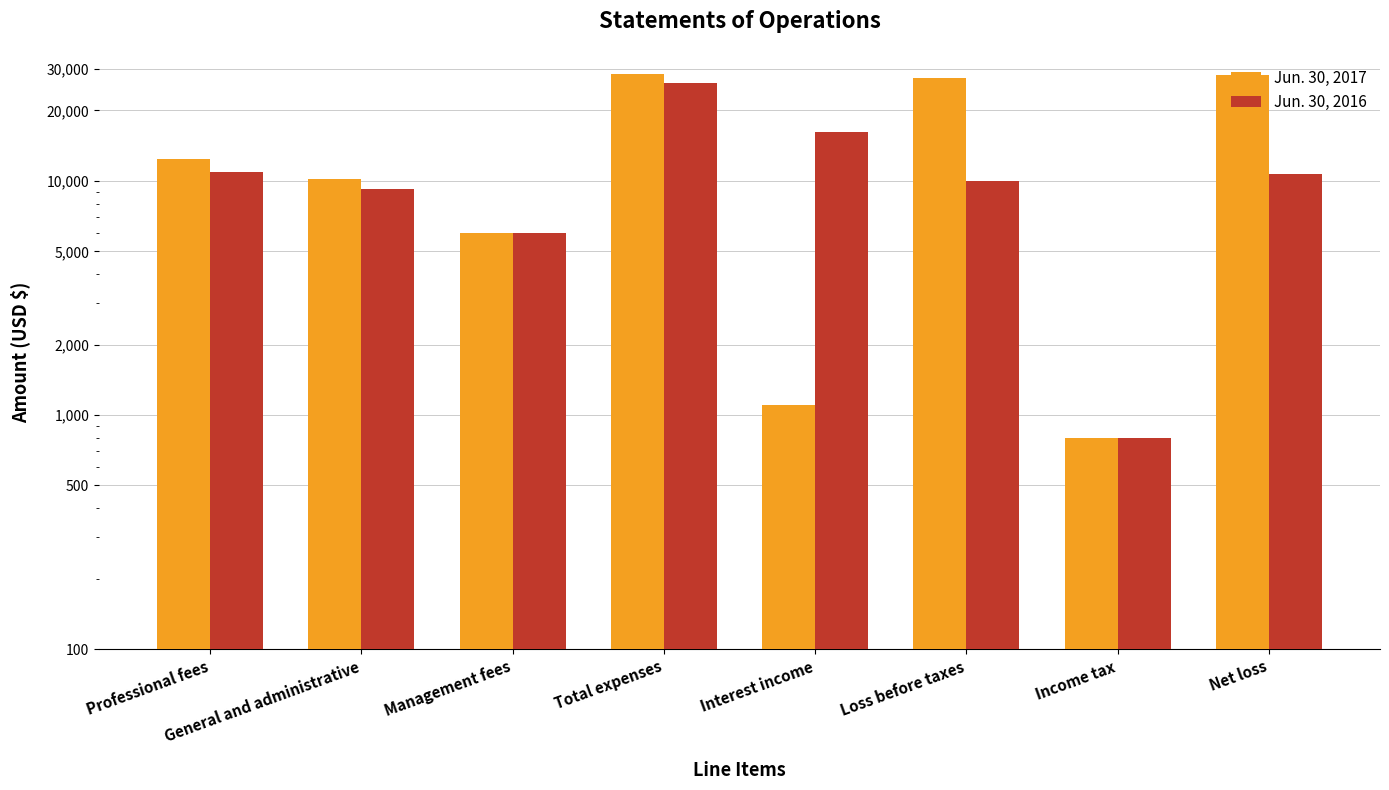

Reading left to right, extract all data points from this chart.

Jun. 30, 2017: Professional fees=12396	General and administrative=10222	Management fees=6000	Total expenses=28618	Interest income=1100	Loss before taxes=27518	Income tax=800	Net loss=28318
Jun. 30, 2016: Professional fees=10915	General and administrative=9217	Management fees=6000	Total expenses=26132	Interest income=16180	Loss before taxes=9952	Income tax=800	Net loss=10752